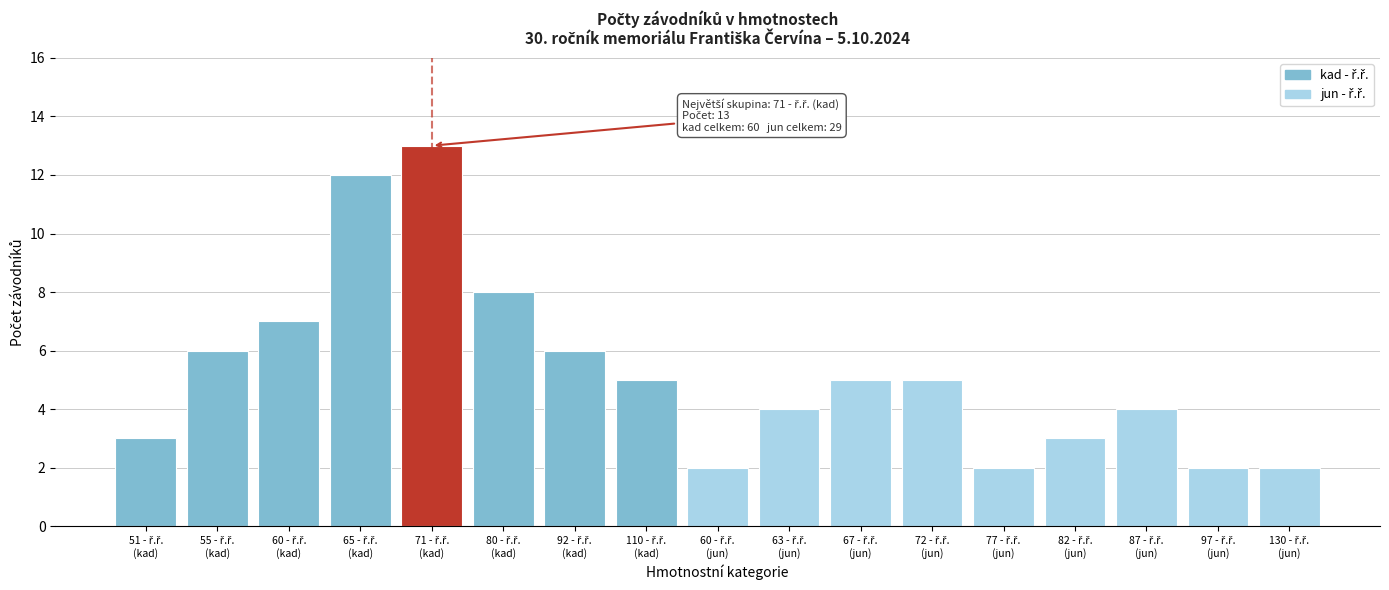

Reading left to right, transcribe all the data shown in this chart.

3	6	7	12	13	8	6	5	2	4	5	5	2	3	4	2	2